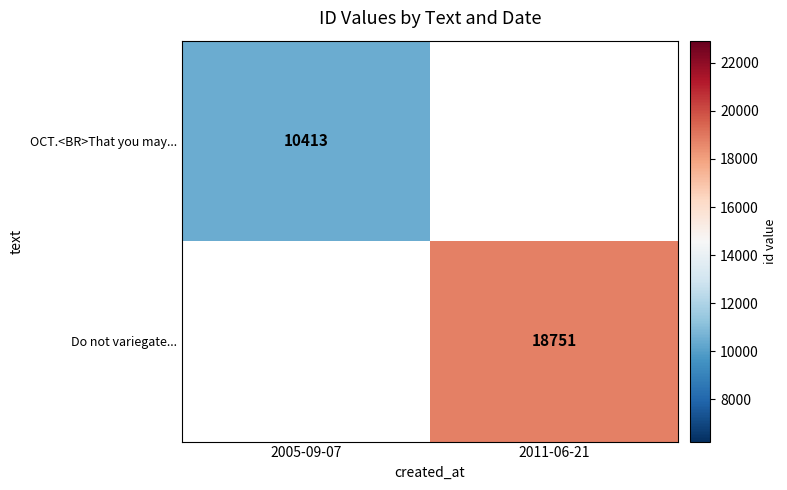

At which category is the sum across all series the highest?

2011-06-21